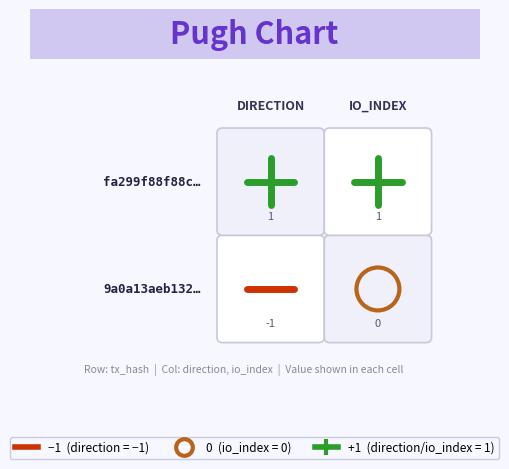

What is the sum of all 9a0a13aeb132f81874bba0cab56ee3a6816bd18 values?

-1